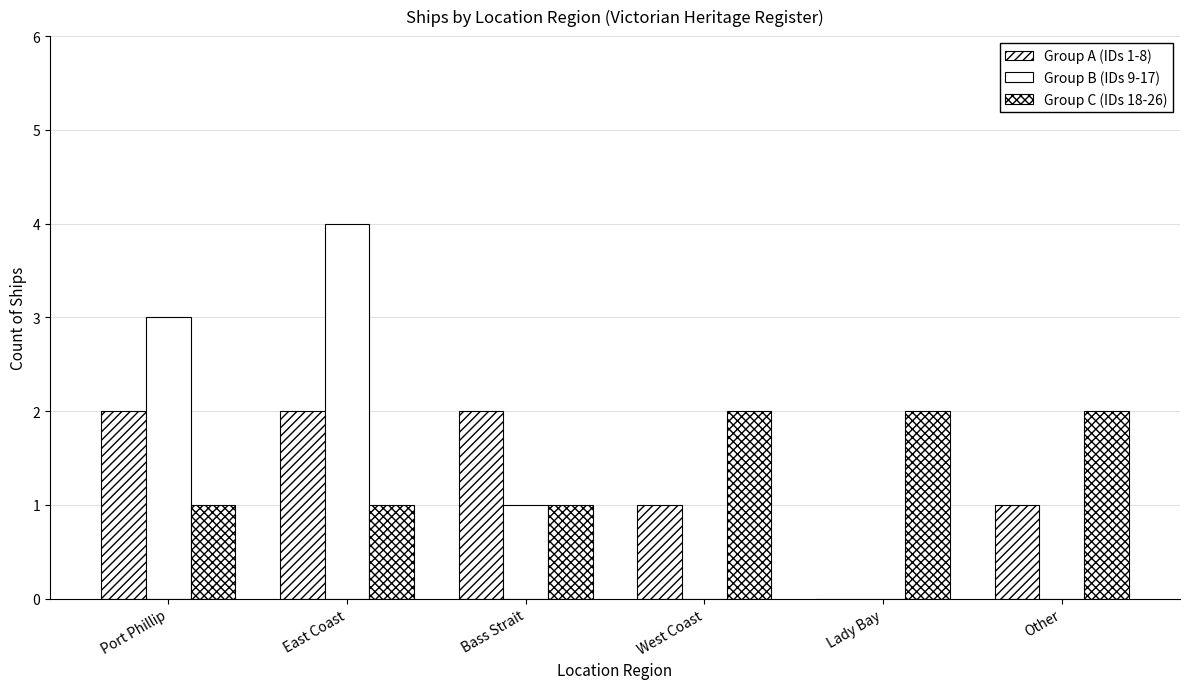

What is the label of the 5th bar from the right?

East Coast